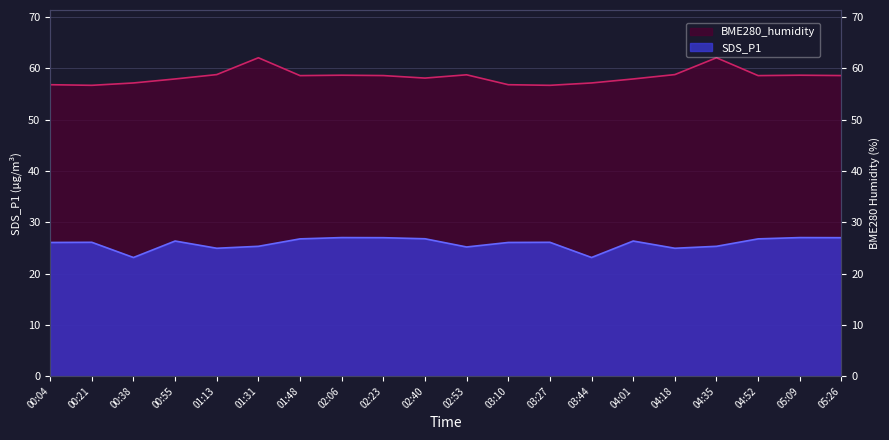

Where is SDS_P1 nearest to the value 25?

01:13